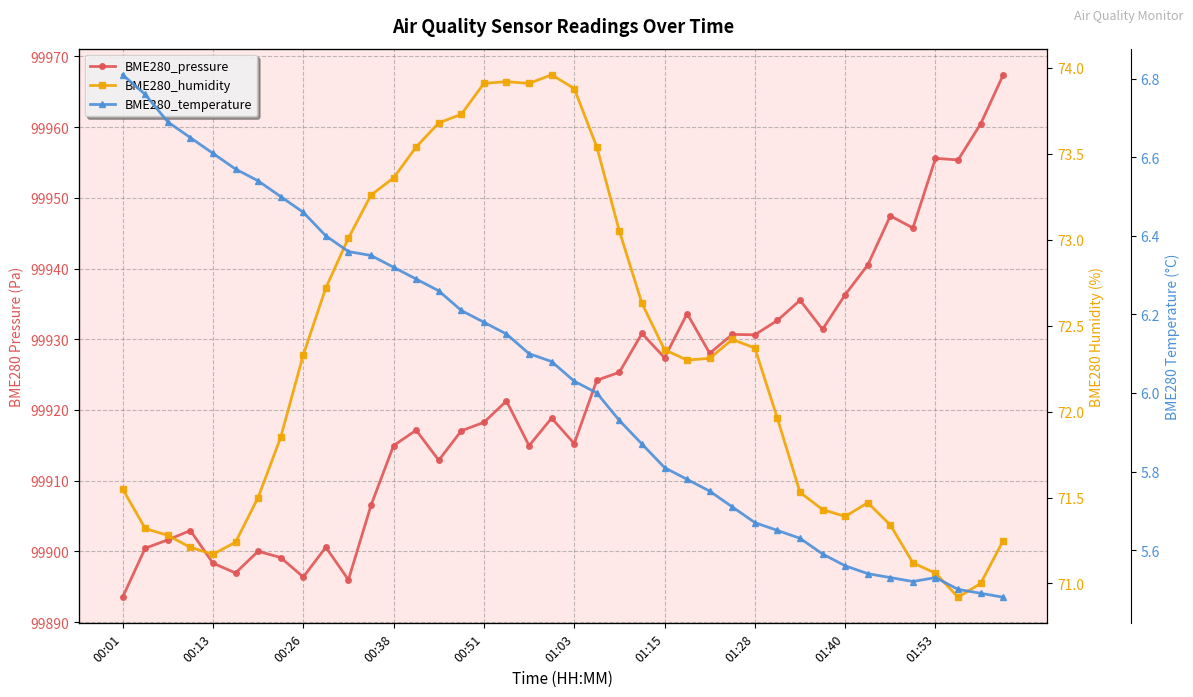

Between 29 and 34, which series saw the biggest shift?

BME280_pressure